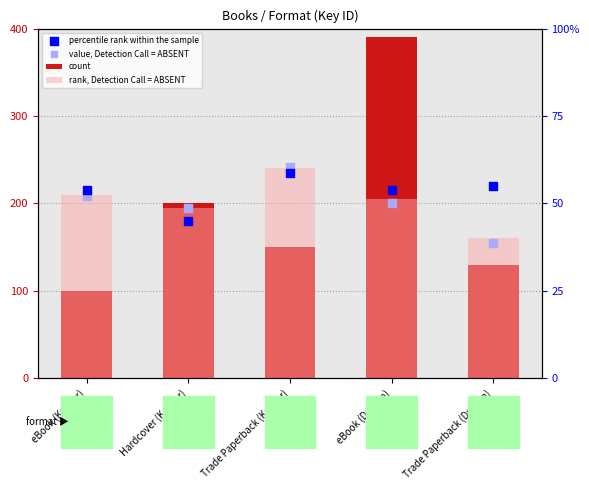

Is the value of count at Hardcover (Keeper) greater than the value of value, Detection Call = ABSENT at eBook (Dragon)?

No